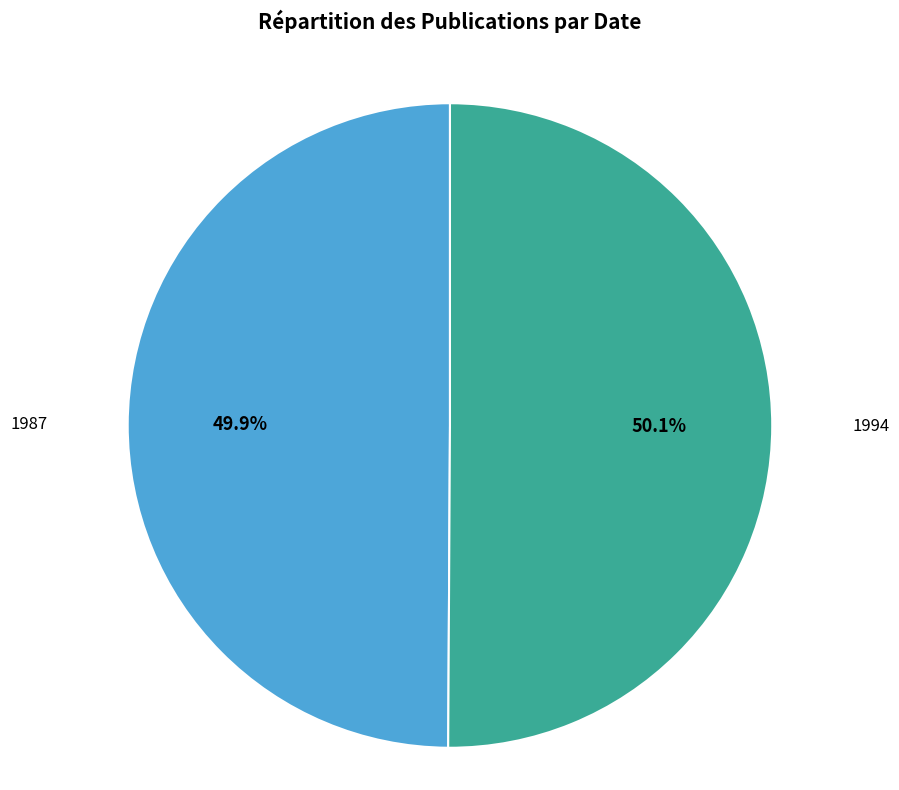

Does any single category account for the majority?

Yes